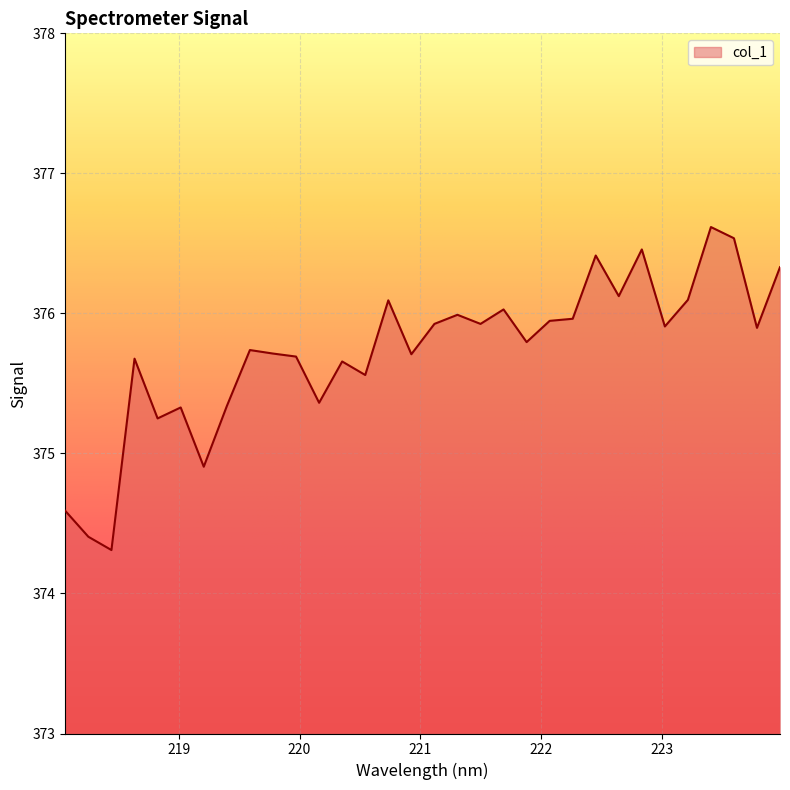

What is the maximum value shown in the chart?

376.6